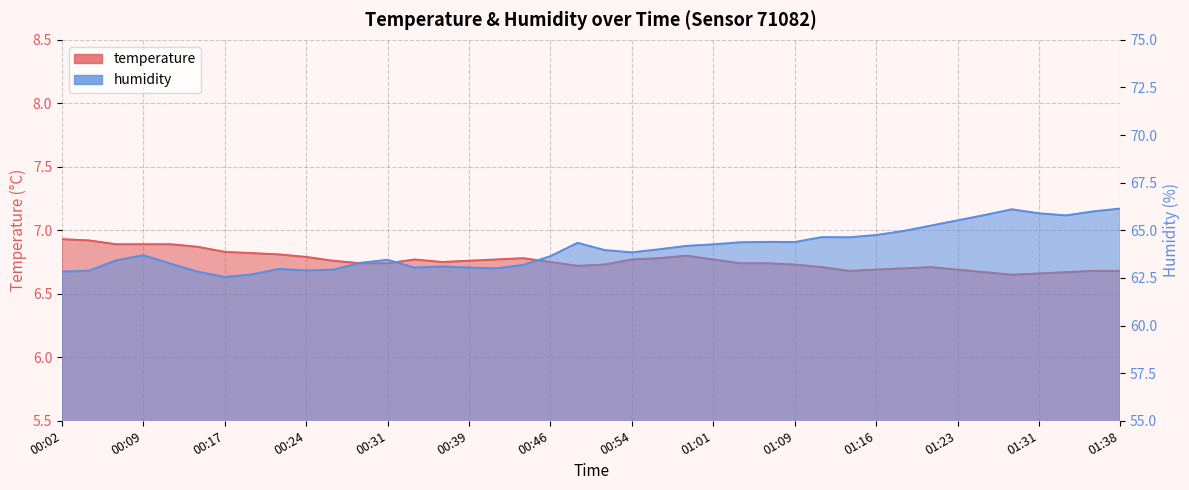

What is the minimum value shown in the chart?

6.7